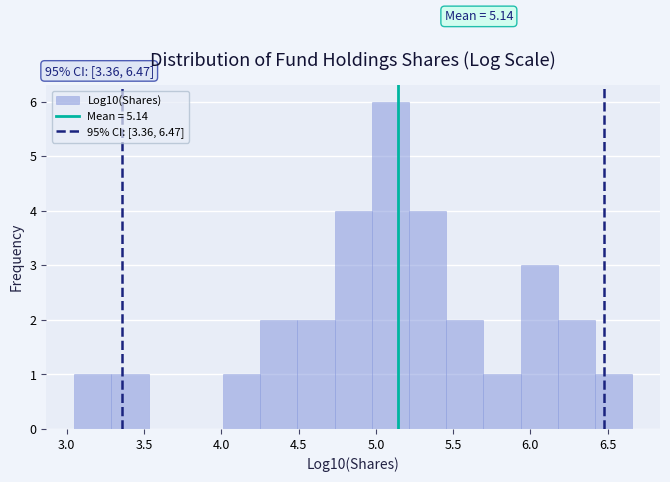

Over which range of the x-axis is the bar tallest?

4.95 to 5.20